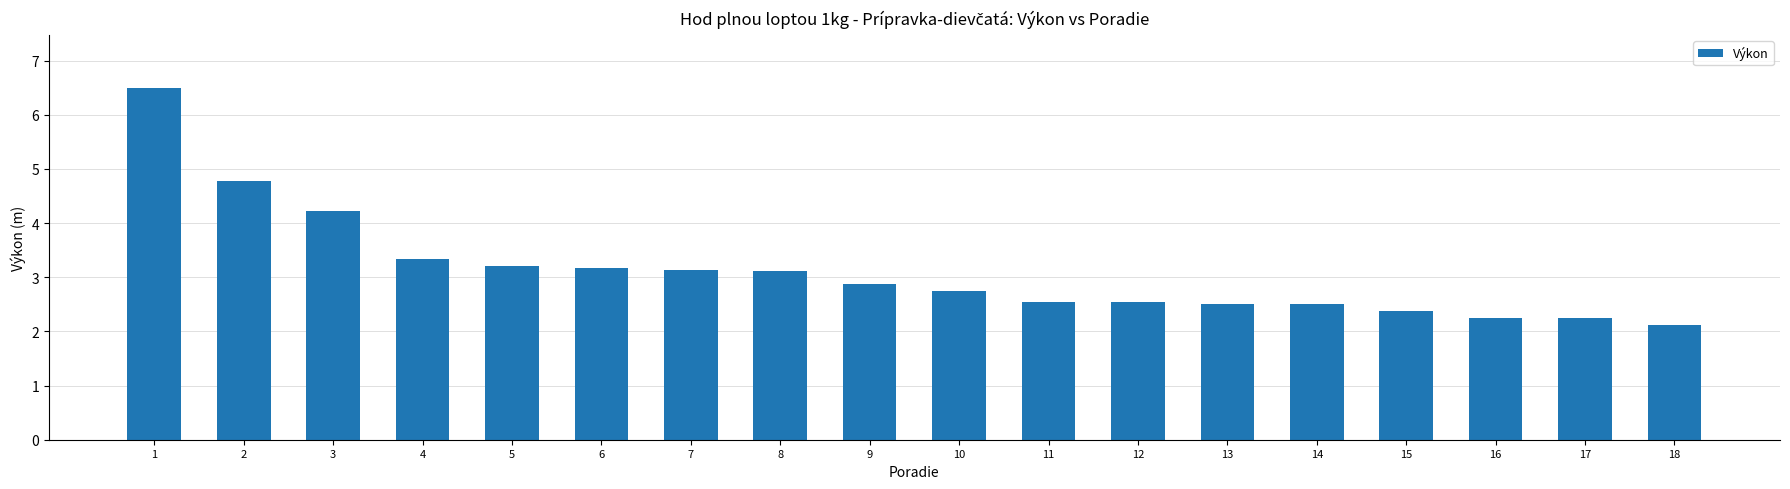

What is the maximum value shown in the chart?

6.5